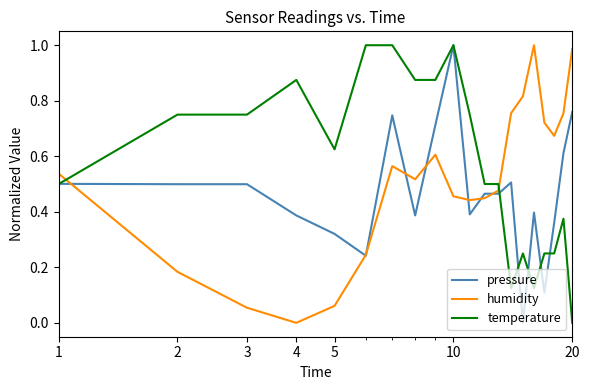

Which series has the largest total across all categories?

temperature